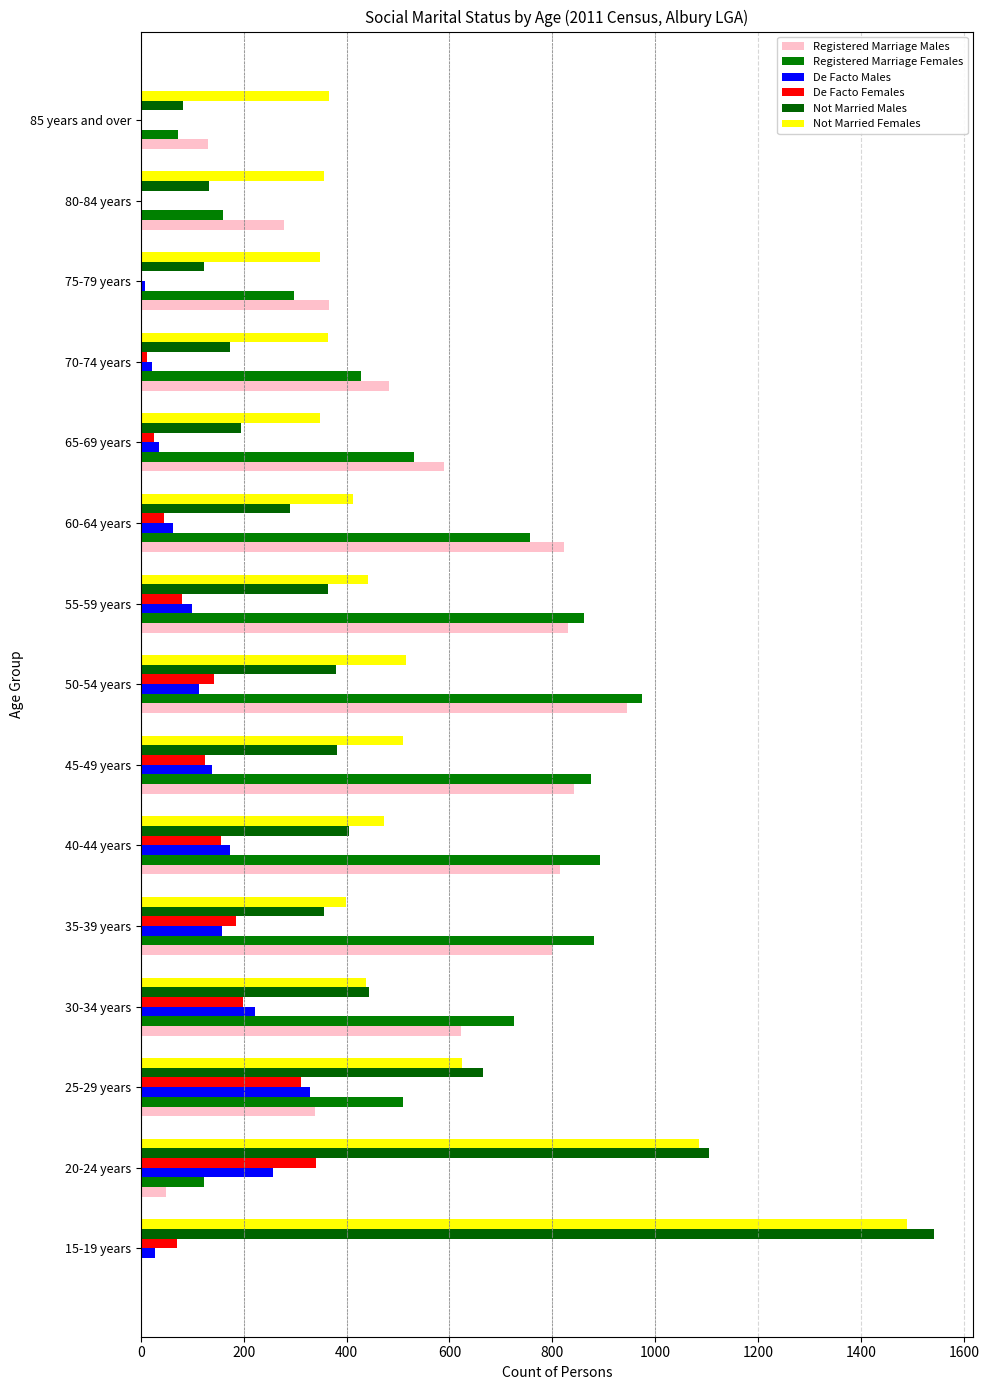

What is the maximum value shown in the chart?

1541